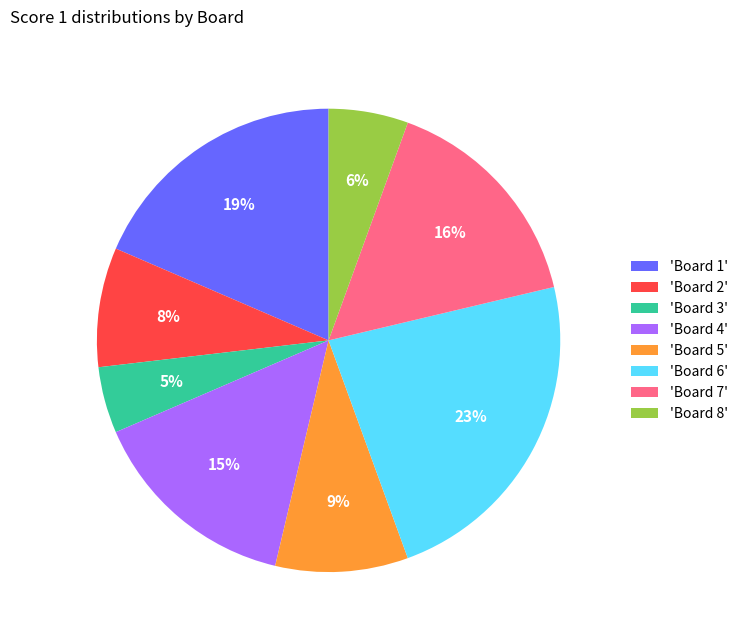

The 'Board 2' slice represents 16% of the pie. True or false?

False